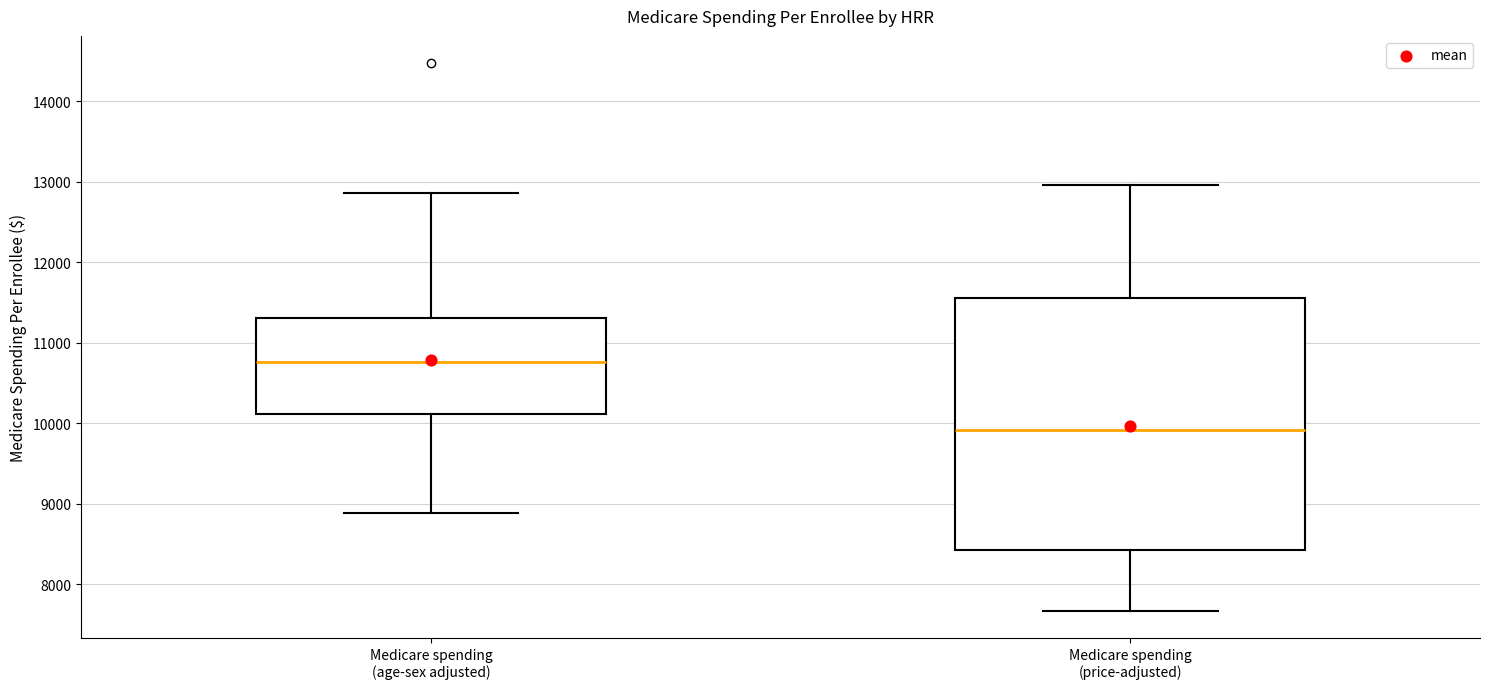

Which box's median line is the lowest?

Medicare spending (price-adjusted)